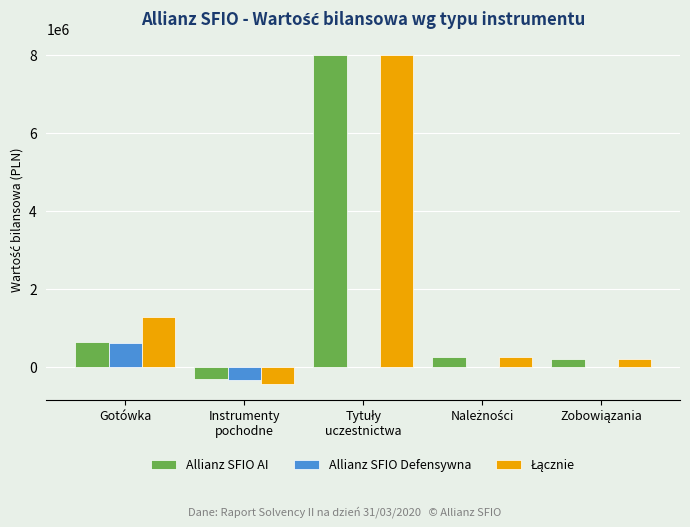

Is it true that Allianz SFIO AI equals 1042132.1 at Gotówka?

False